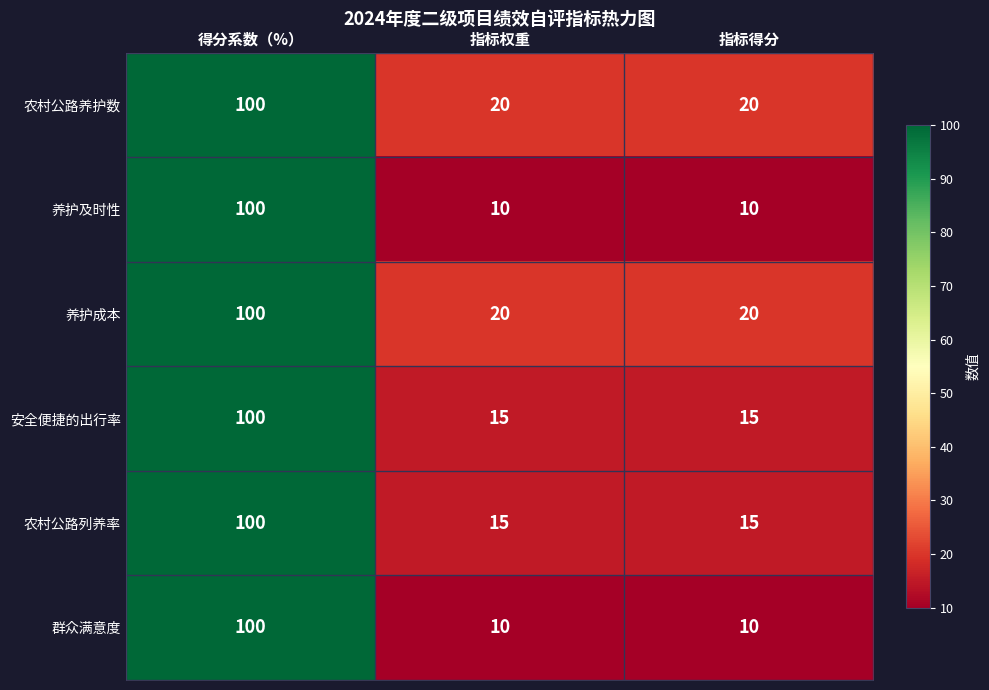

What is the sum of all 安全便捷的出行率 values?

130